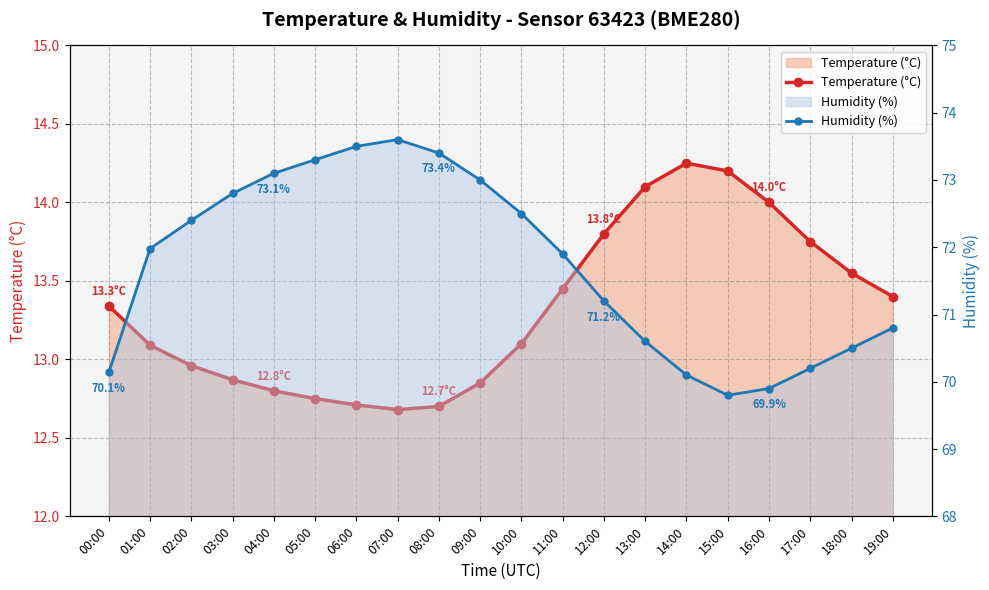

How many lines are shown in the chart?

2